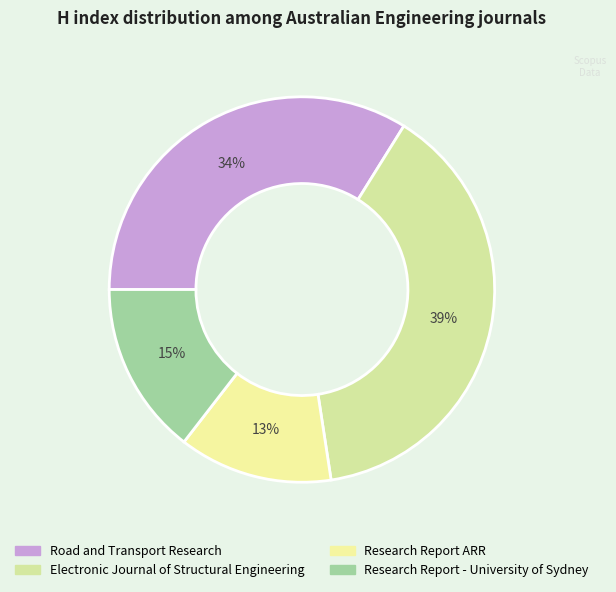

Is there any slice that represents more than half of the pie?

No